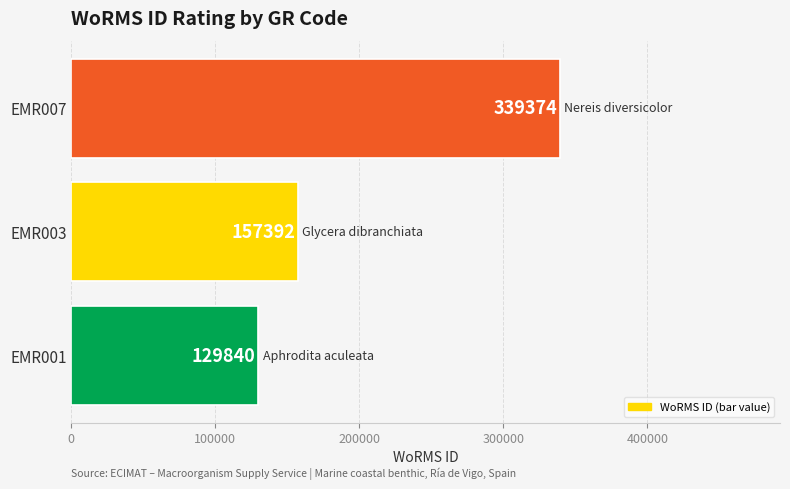

Reading bottom to top, list all the values displayed in this chart.

EMR001=129840	EMR003=157392	EMR007=339374